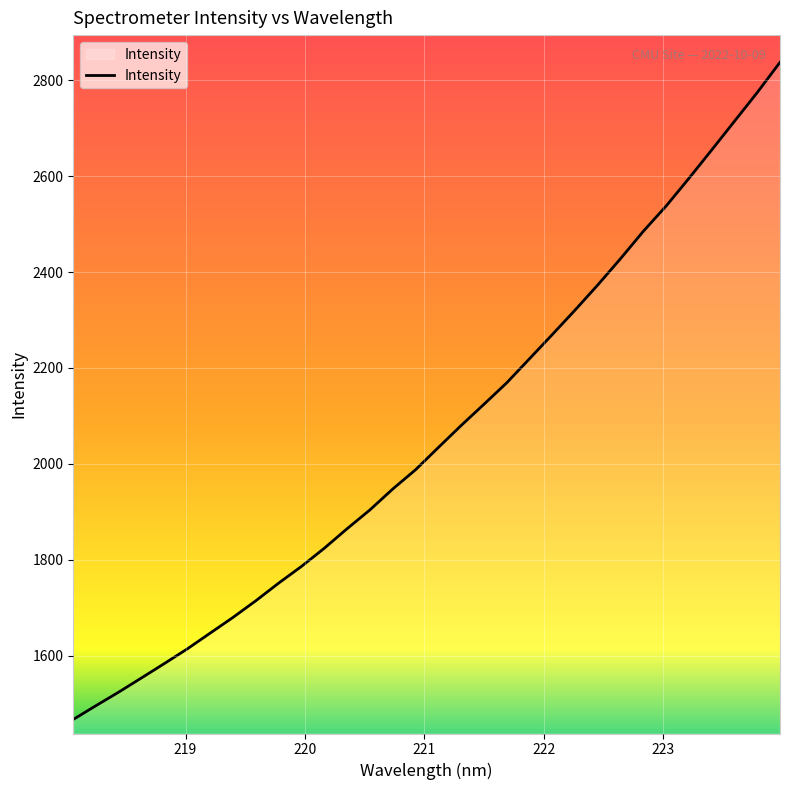

What is the maximum value shown in the chart?

2837.6